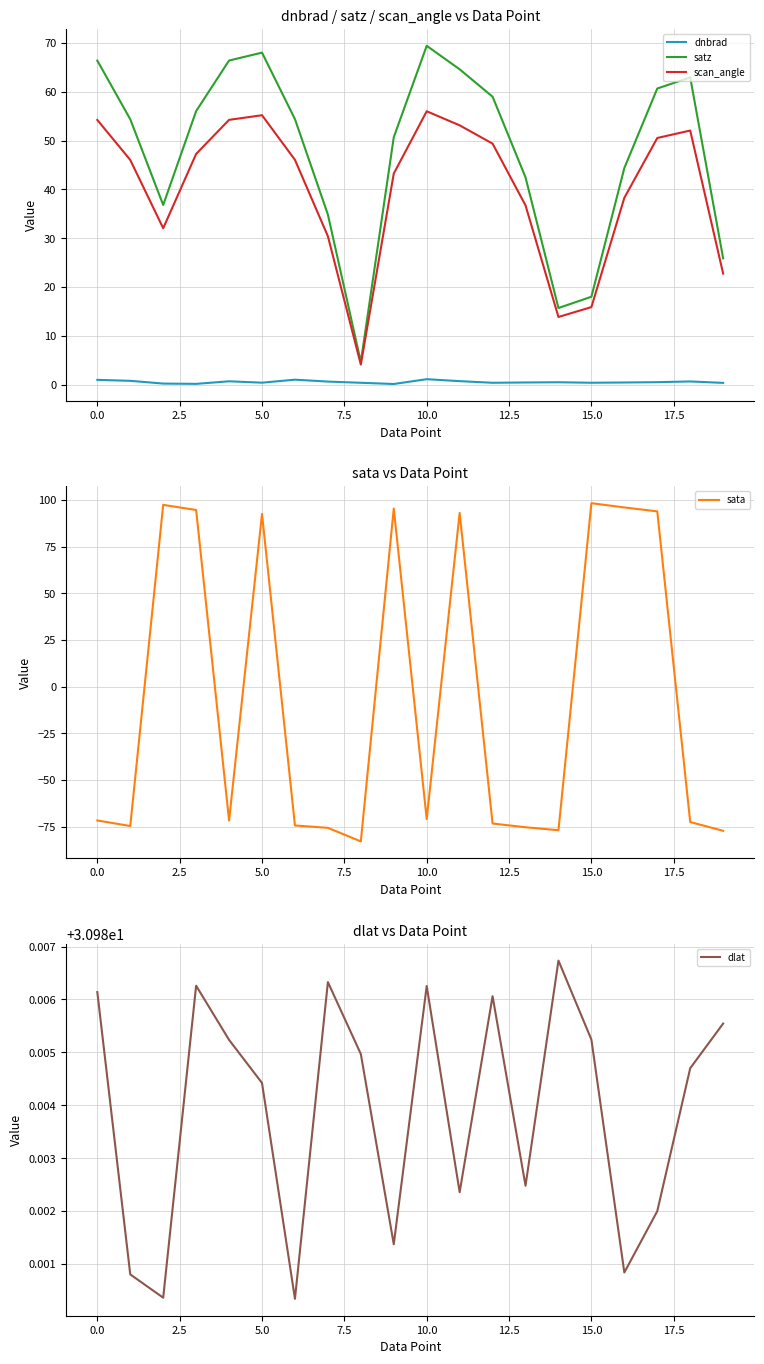

True or false: dnbrad and scan_angle intersect in this chart.

False